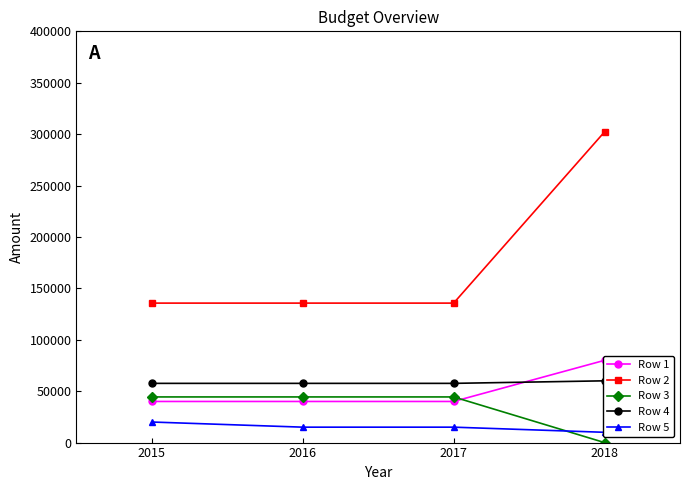

Which has a higher value, 2017 or 2018?

2018